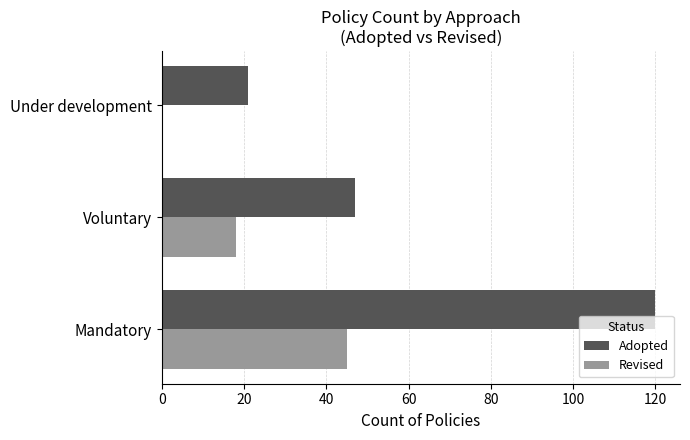

What is the sum of the Revised values at Voluntary and Mandatory?

63